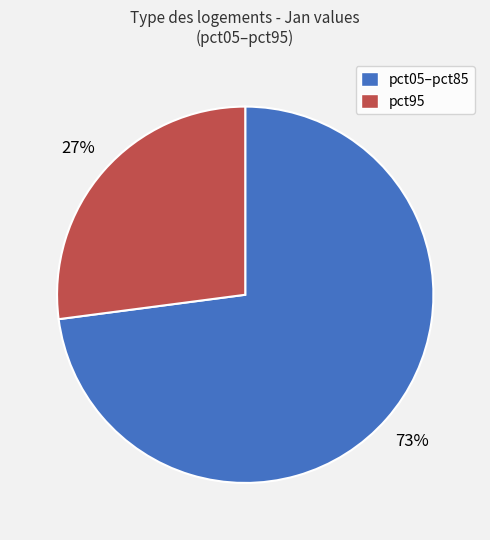

The pct05–pct85 slice represents 73% of the pie. True or false?

True